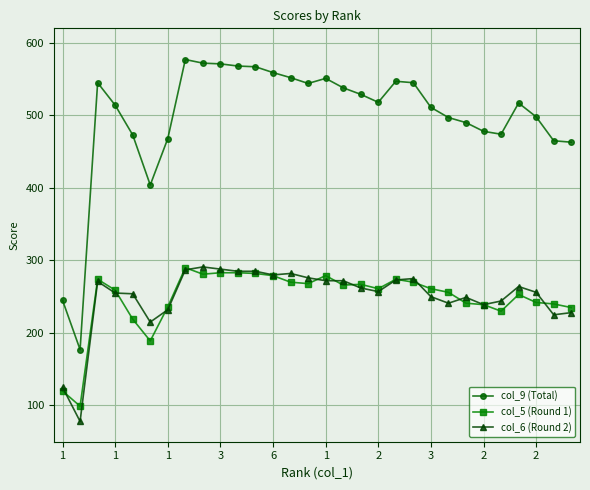

Which series has the largest range (max minus min)?

col_9 (Total)